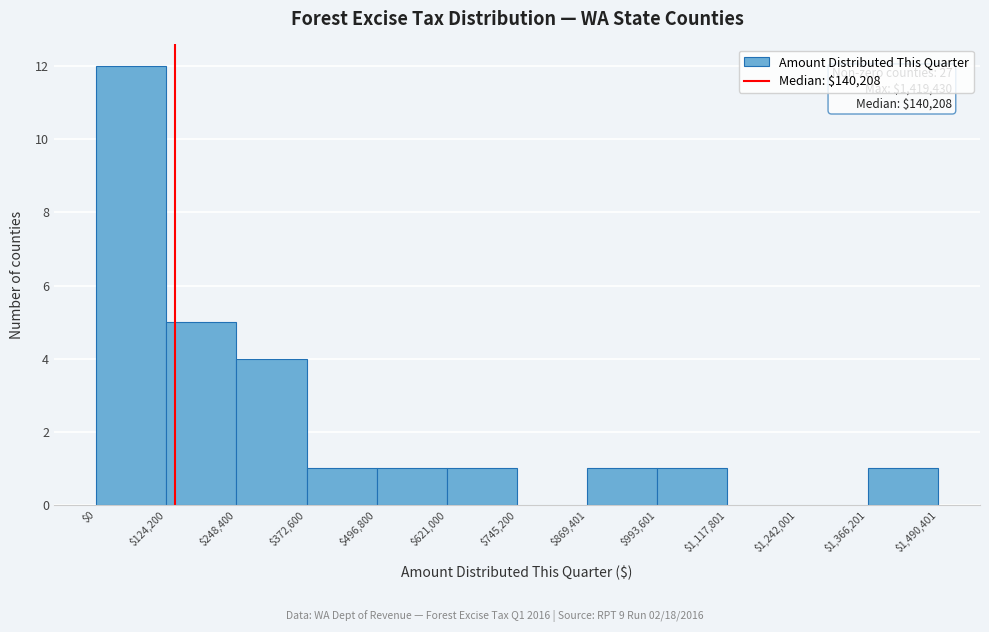

Which range on the x-axis has the tallest bar?

$0 to $124,200